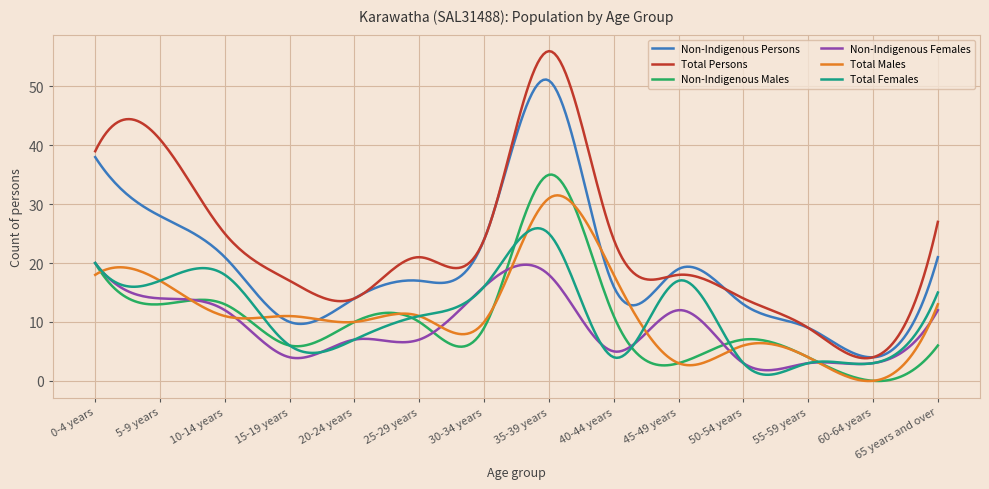

Which series has the widest spread of values?

Total Persons